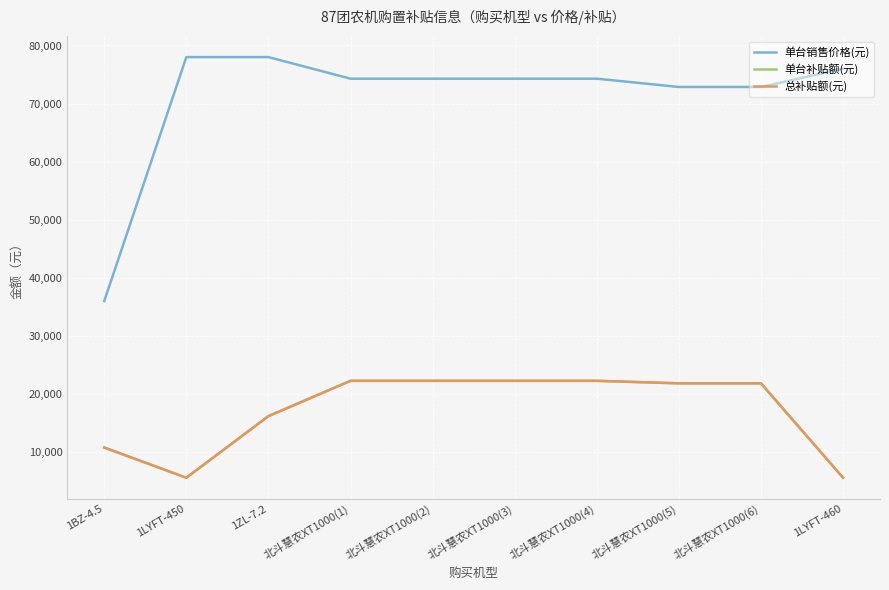

At which label does 单台销售价格(元) first exceed 74285?

1LYFT-450